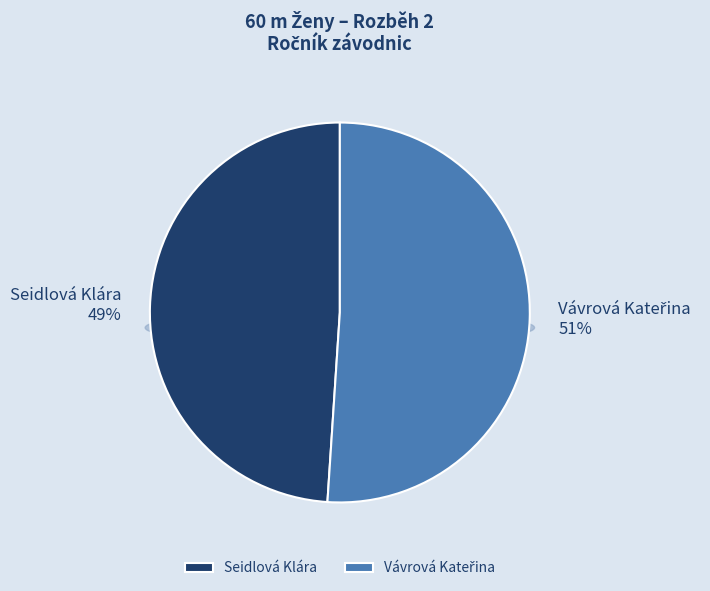

Combined, what portion of the pie is Seidlová Klára and Vávrová Kateřina?

100.0%